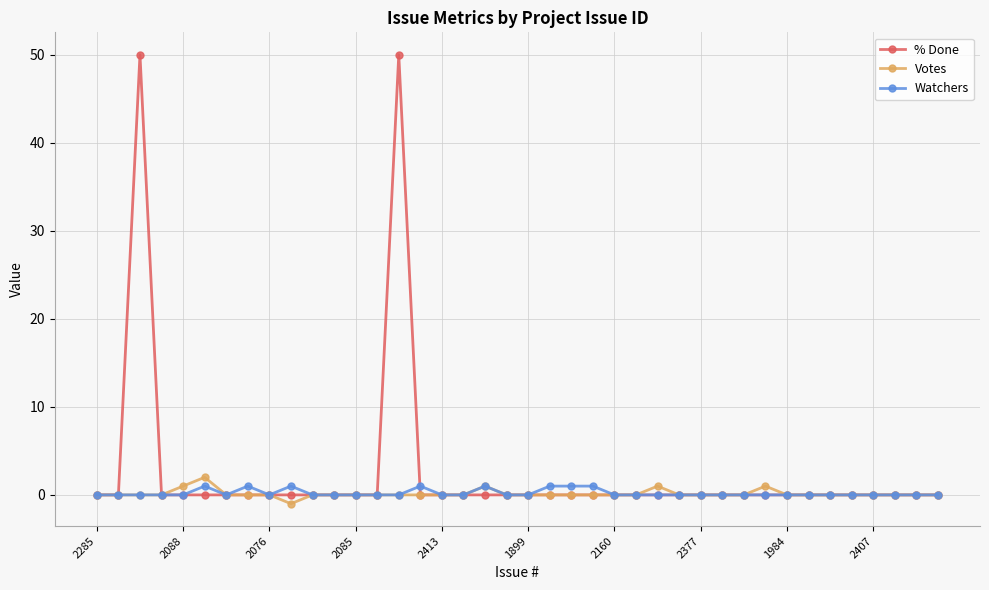

Which series has the largest total across all categories?

% Done